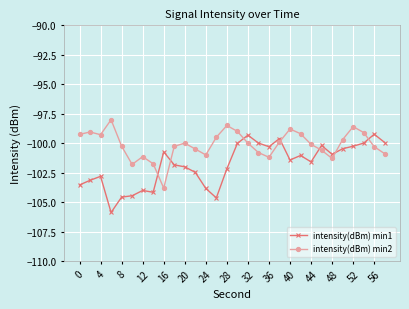

What is the average value of the intensity(dBm) min1 series?

-101.8